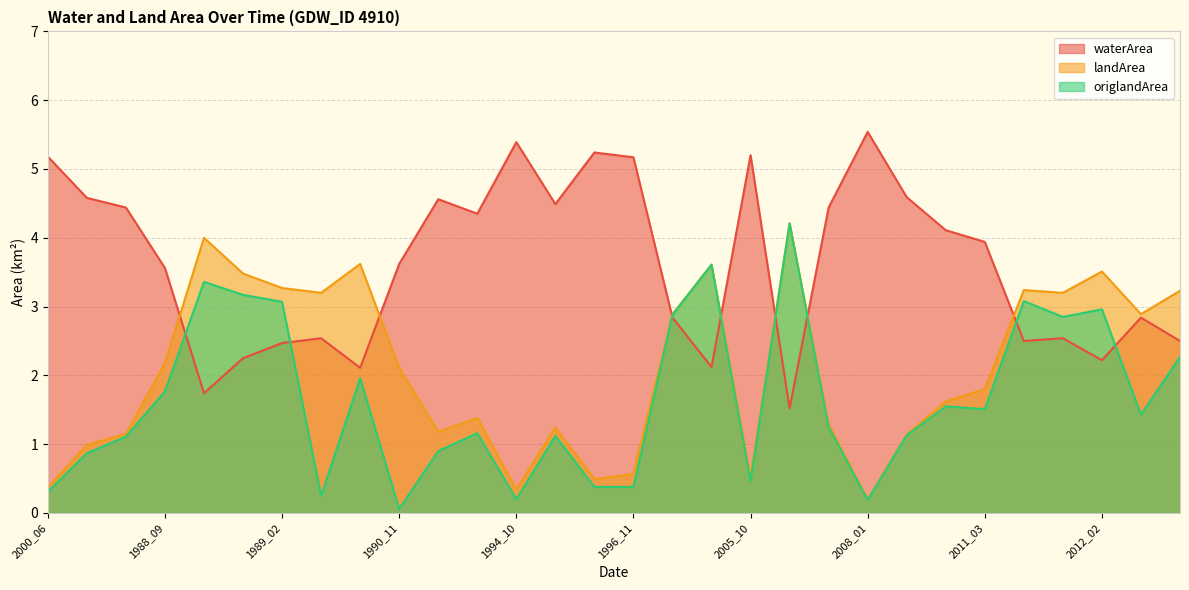

The waterArea series shows 5.5 at 2008_01. True or false?

True